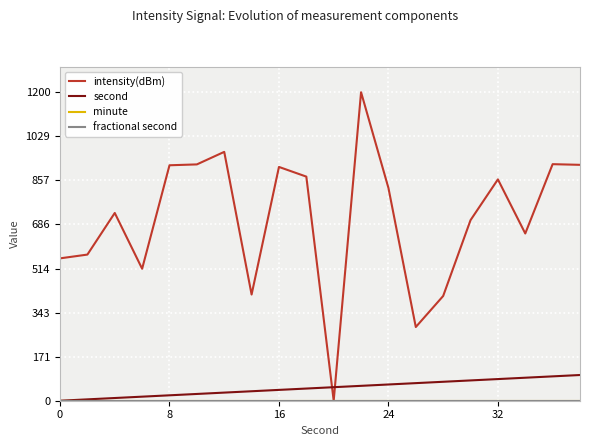

Is this an area chart (filled region under the line)?

No